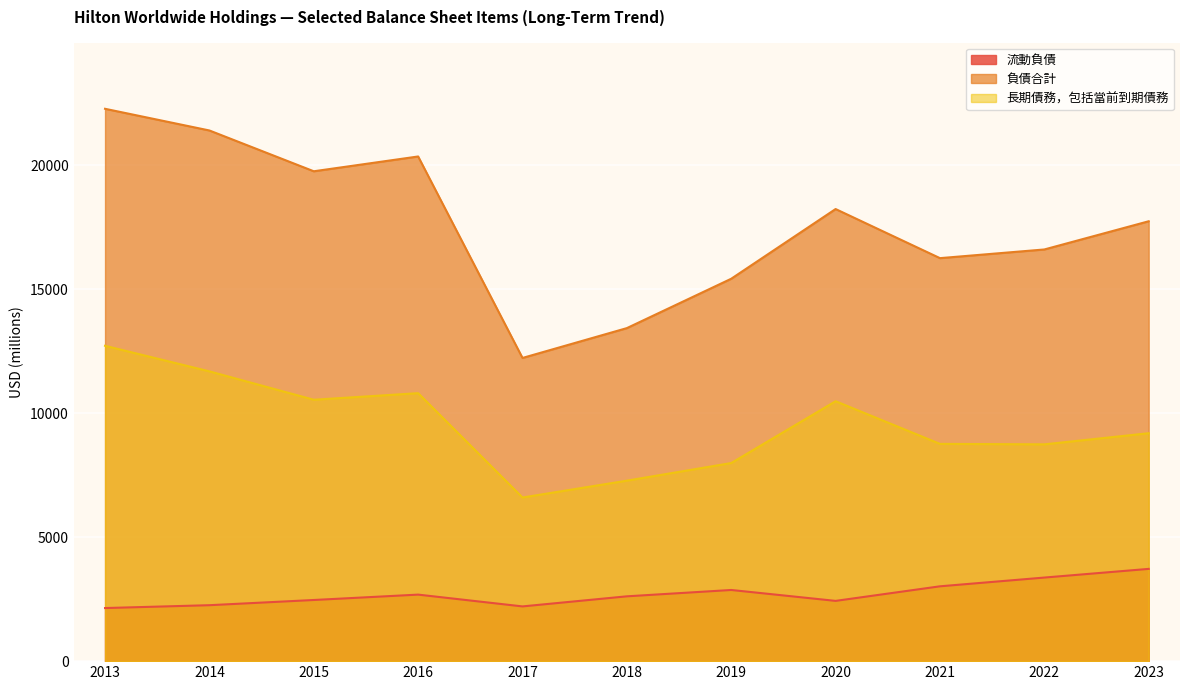

Rank the series by their average value, from lowest to highest.

流動負債, 長期債務，包括當前到期債務, 負債合計